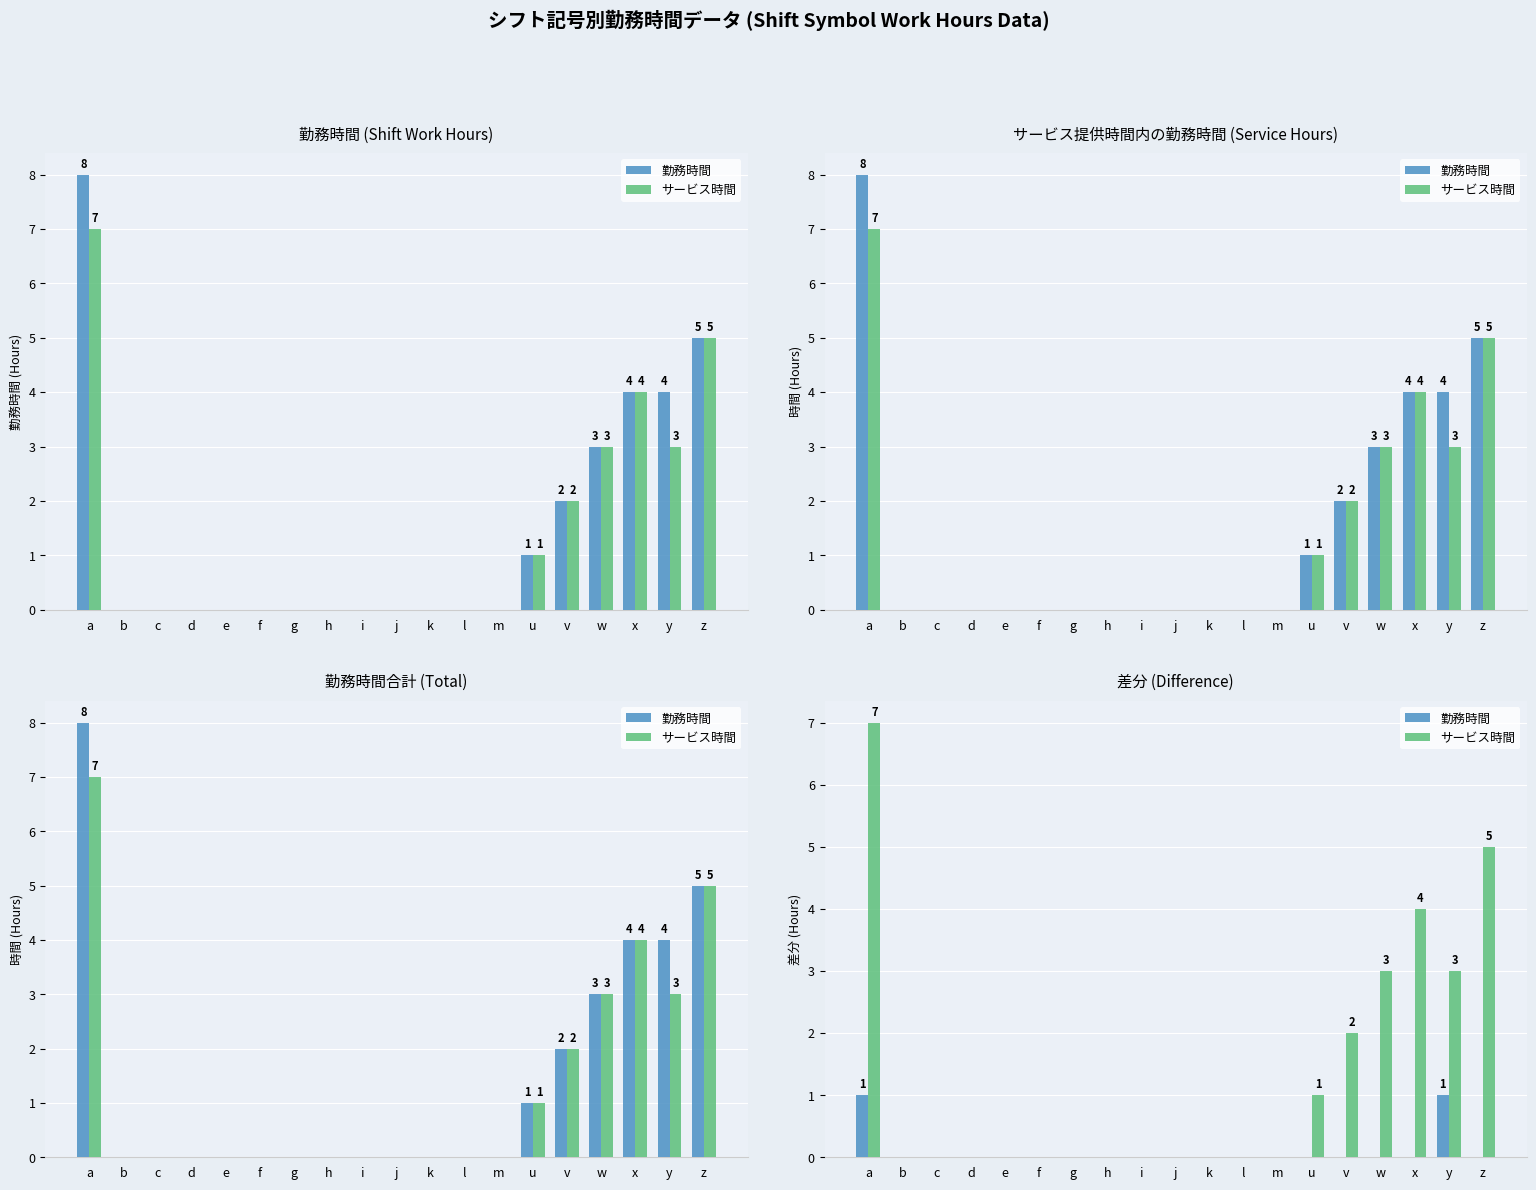

Reading right to left, what are all the values shown in this chart?

勤務時間: z=0	y=1	x=0	w=0	v=0	u=0	m=0	l=0	k=0	j=0	i=0	h=0	g=0	f=0	e=0	d=0	c=0	b=0	a=1
サービス時間: z=5	y=3	x=4	w=3	v=2	u=1	m=0	l=0	k=0	j=0	i=0	h=0	g=0	f=0	e=0	d=0	c=0	b=0	a=7